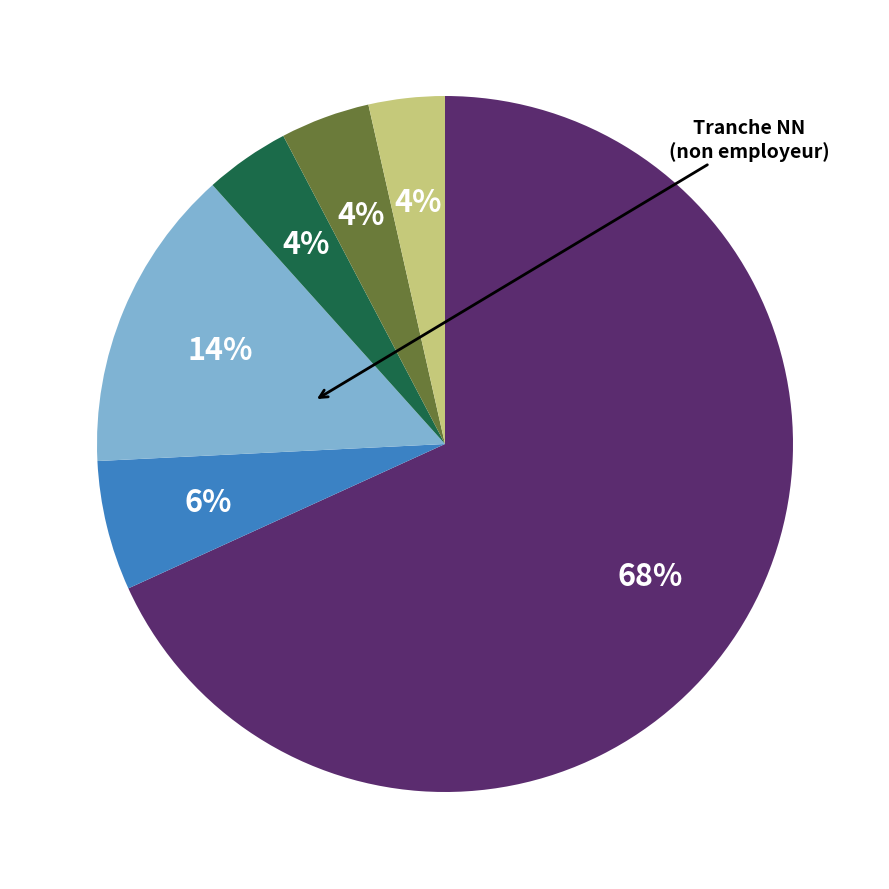

To the nearest percent, what is the average slice percentage?

17%